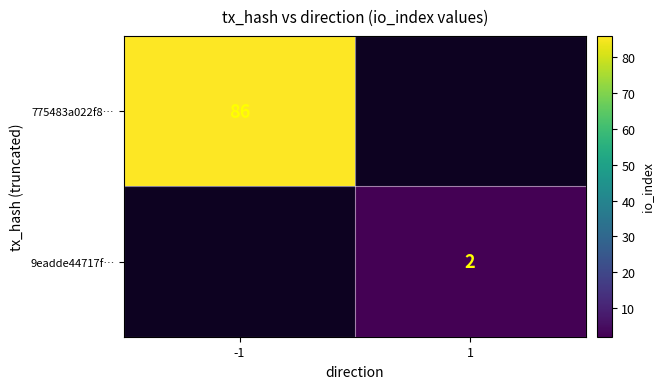

What is the smallest value displayed?

2.0